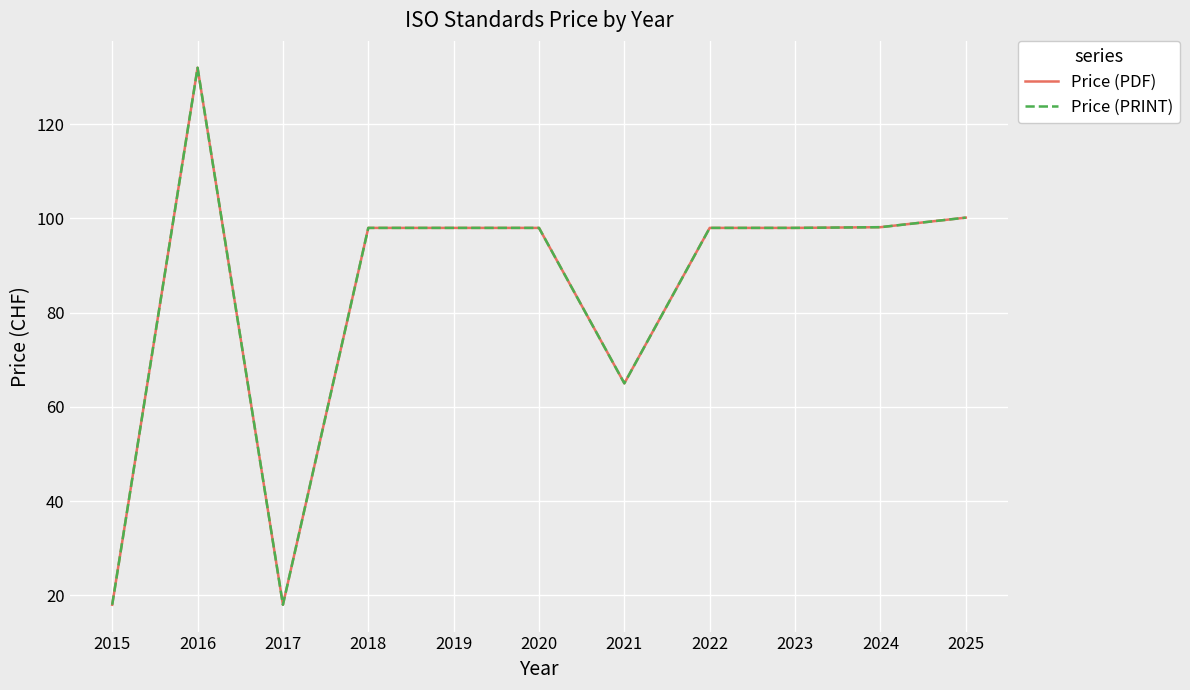

Is it true that Price (PDF) equals 142.7 at 2022?

False